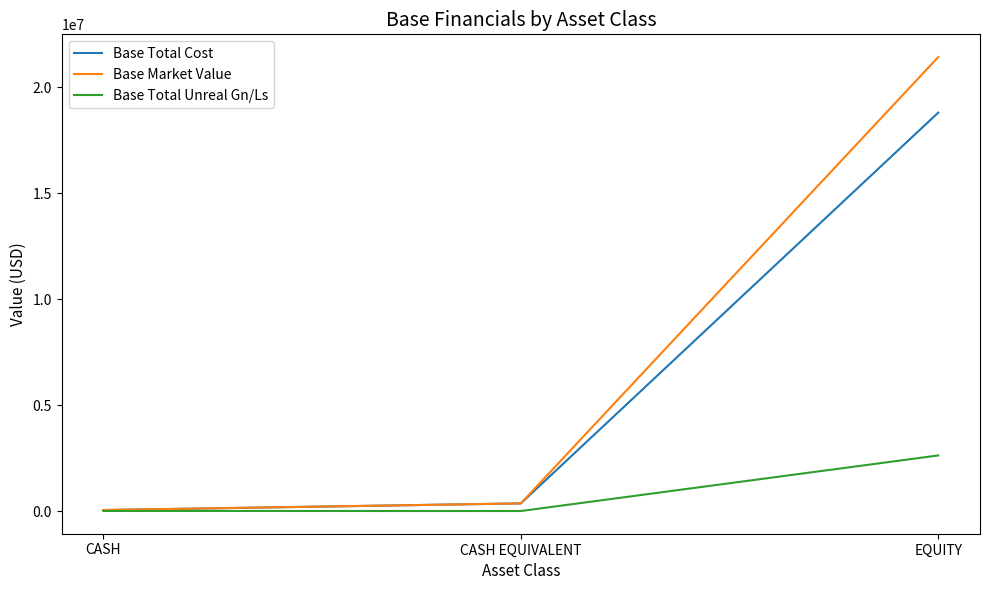

What is the greatest value displayed?

21430647.8